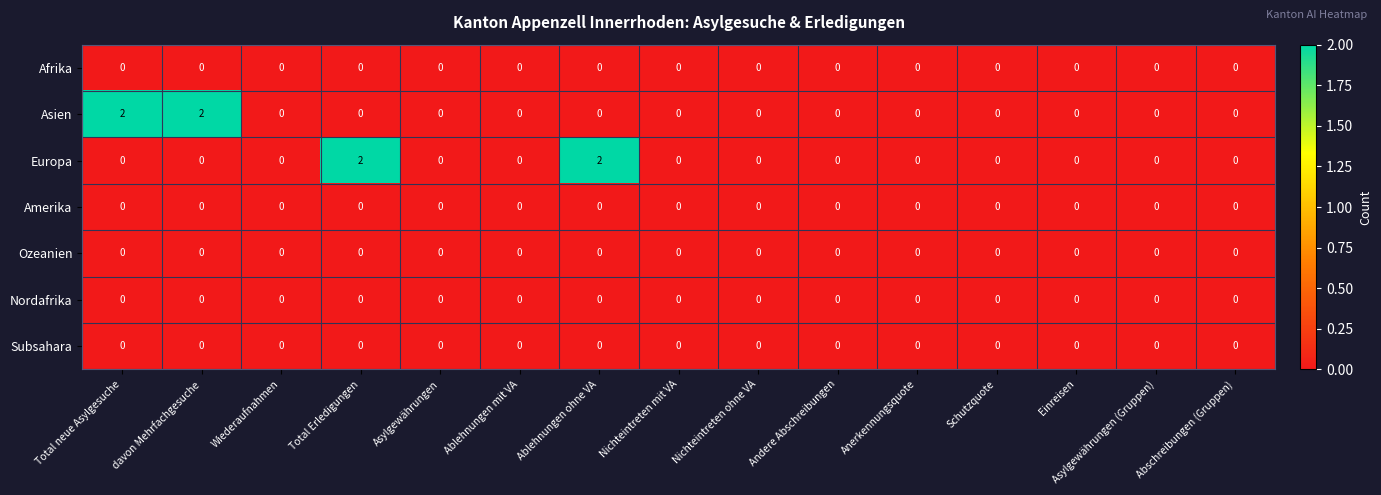

True or false: Asien has a value of 0 at Nichteintreten ohne VA.

True